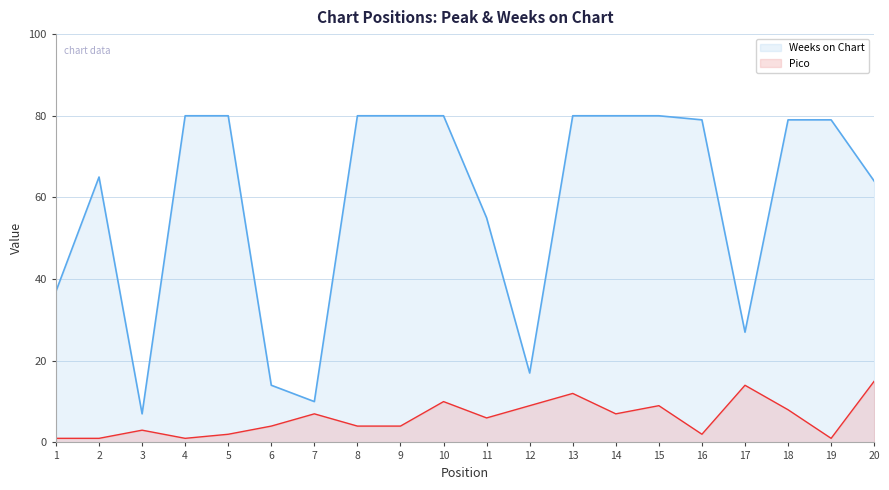

What is the total value across all series at 18?

87